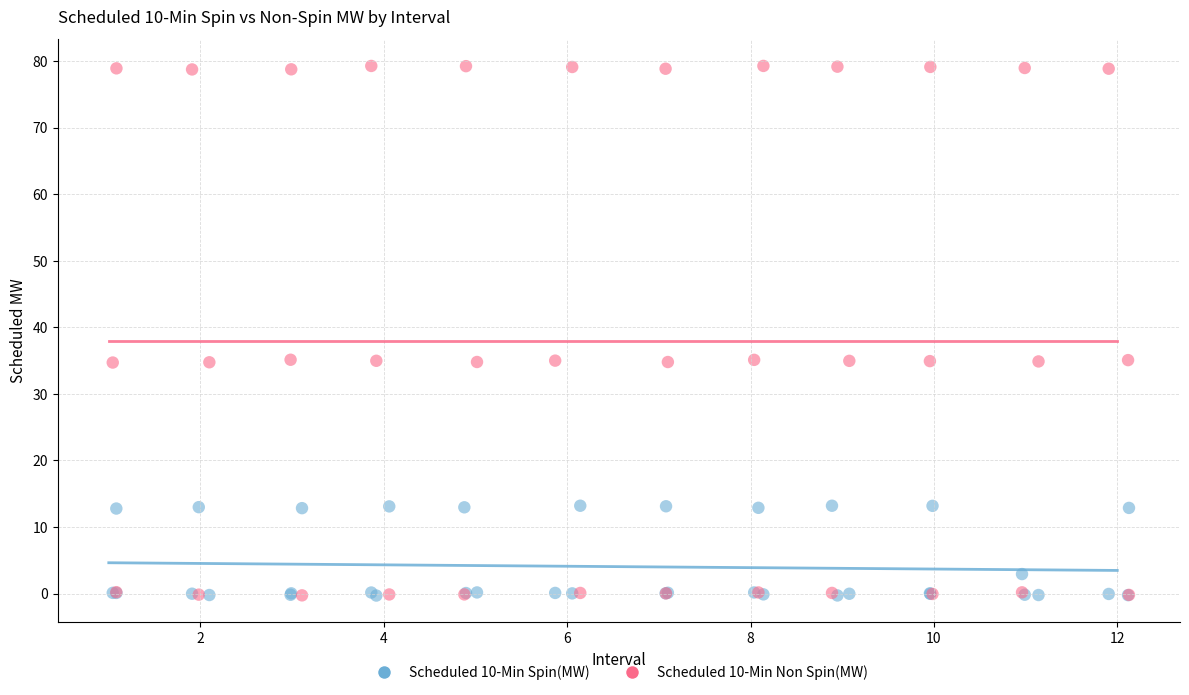

What are all the series names shown in the legend?

Scheduled 10-Min Spin(MW), Scheduled 10-Min Non Spin(MW)